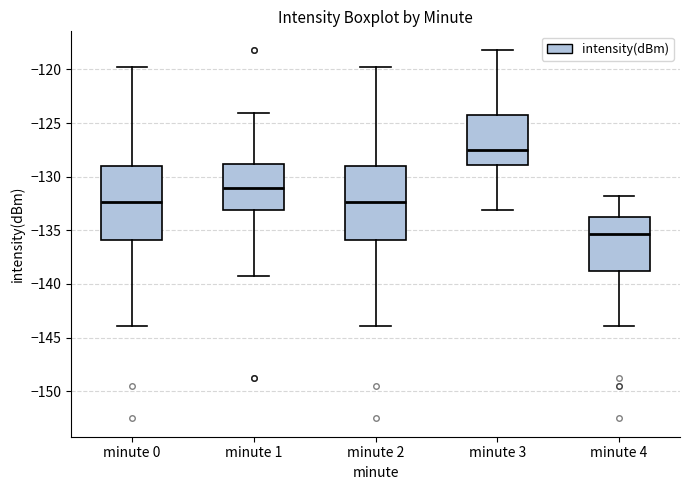

Where does the upper whisker of the box for minute 2 end on the y-axis? The values are not printed on the chart, so give them approximately, as read against the axis.

-120.0